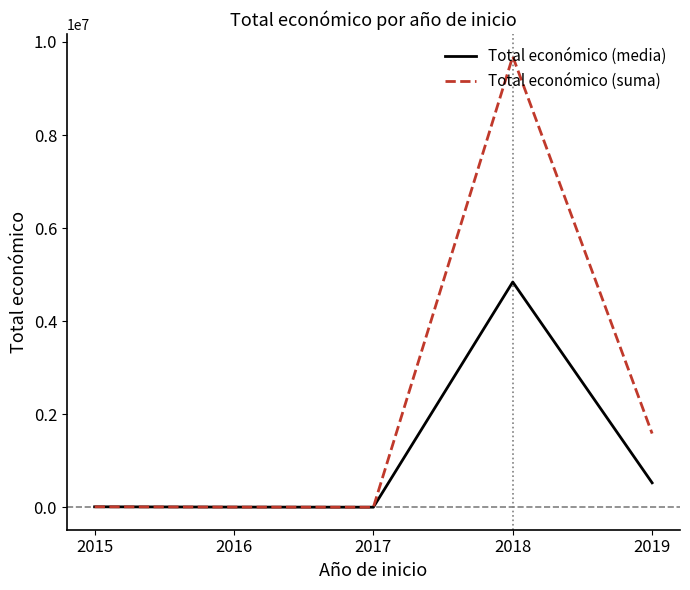

What is the maximum value for Total económico (suma)?

9686317.0